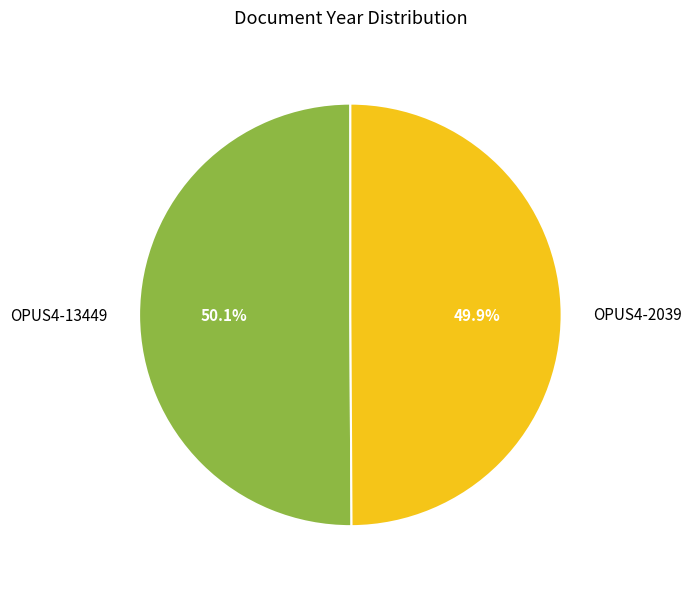

How many slices are in this pie chart?

2